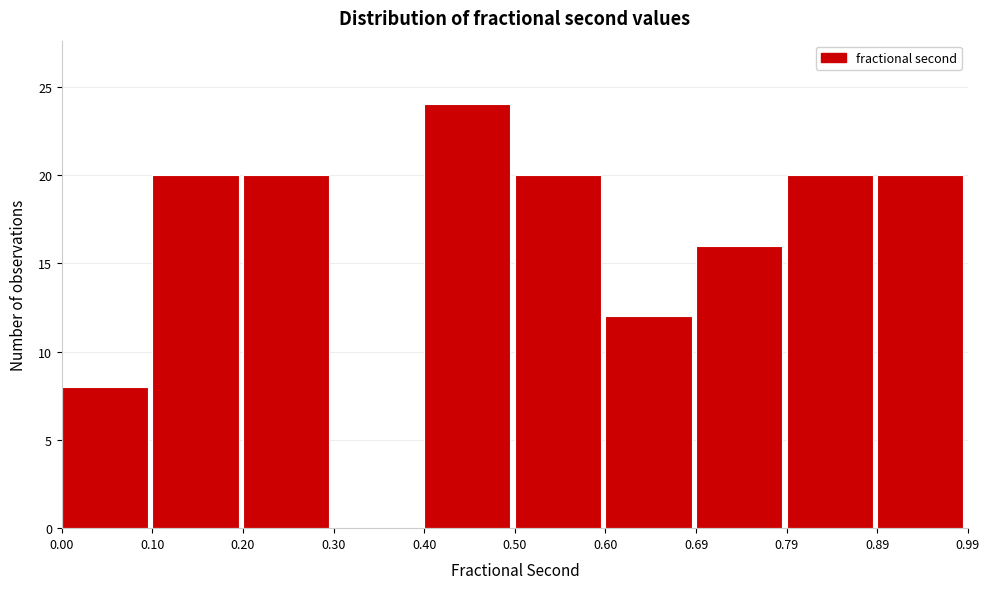

How tall is the bar that spans 0.89 to 0.99 on the x-axis? The values are not printed on the chart, so give them approximately, as read against the axis.

20